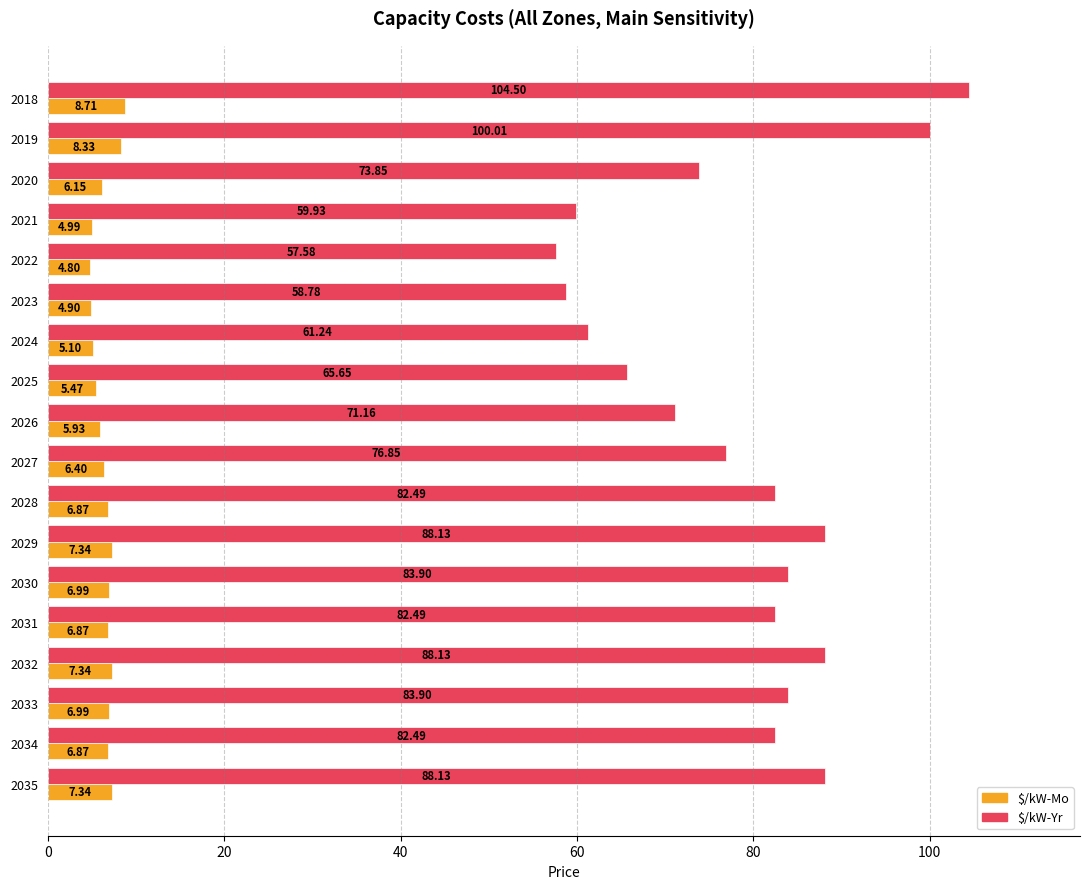

Which series has the largest range (max minus min)?

$/kW-Yr